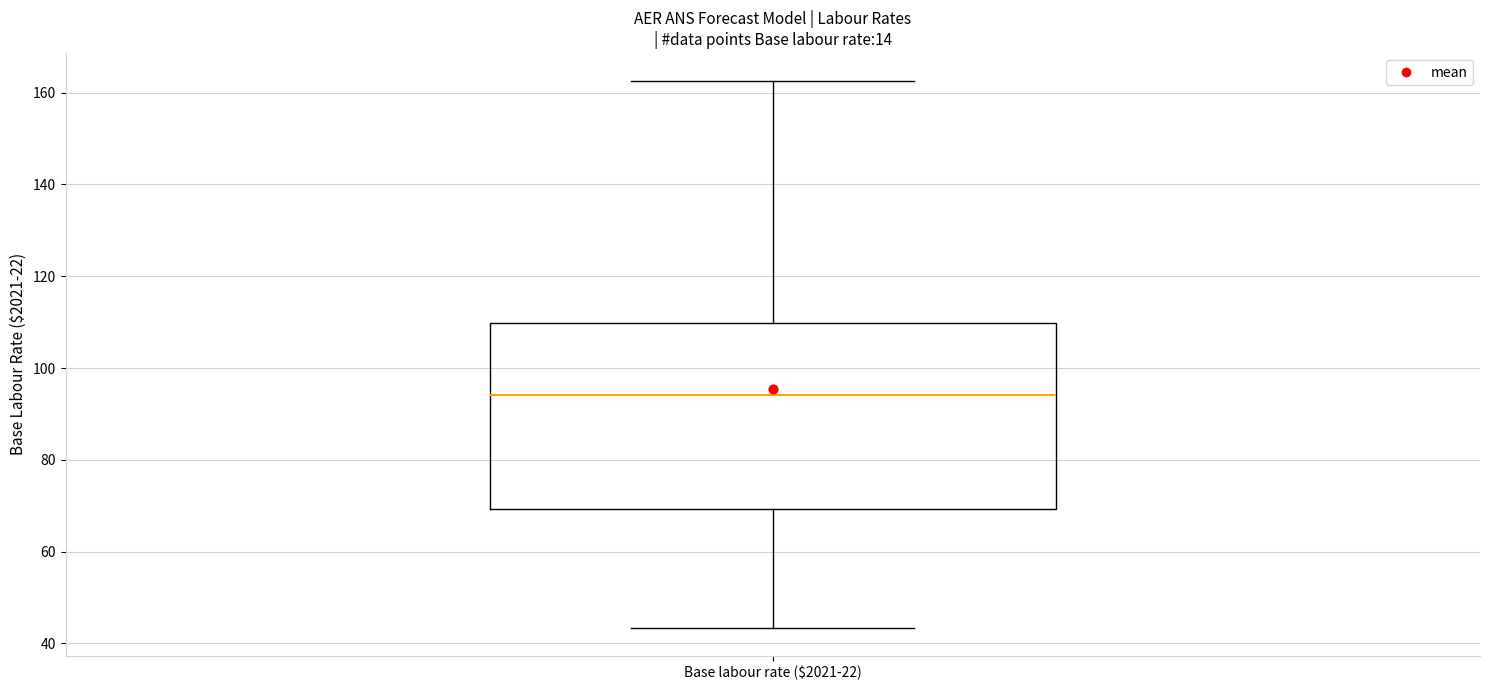

Transcribe this box plot: give where the median line is, the range the box spans, and where the two whiskers end, as read against the y-axis. The values are not printed on the chart, so give them approximately, as read against the axis.

median 94, box 70 to 110, whiskers 44 to 162